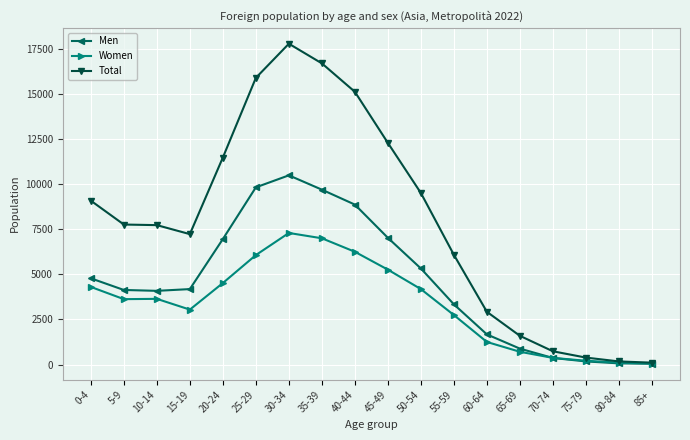

What is the highest value of the Men series?

10485